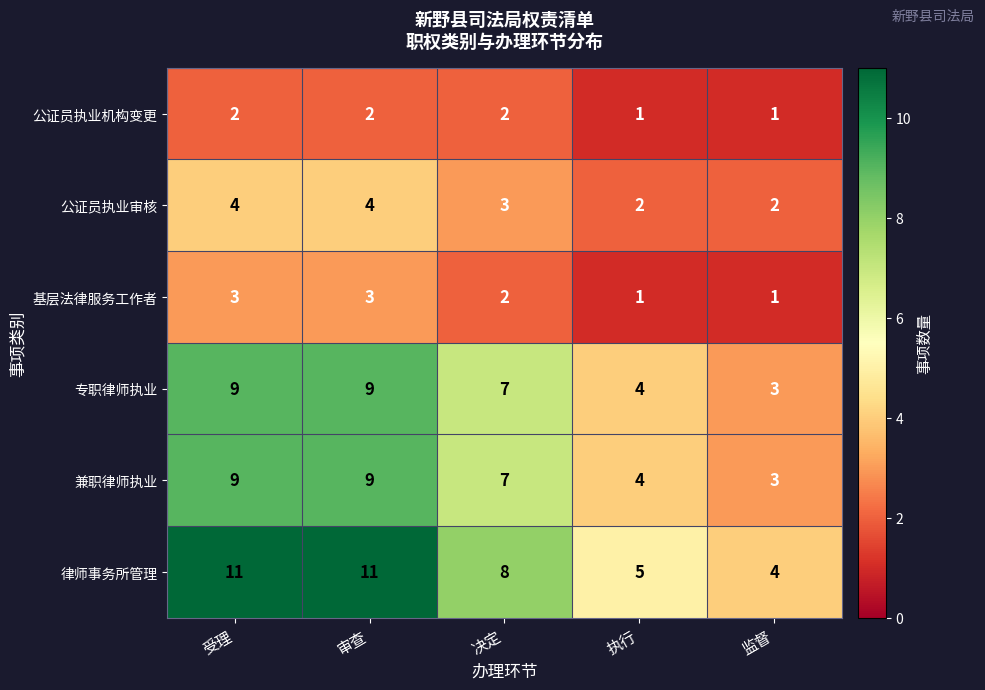

What is the maximum value for 公证员执业审核?

4